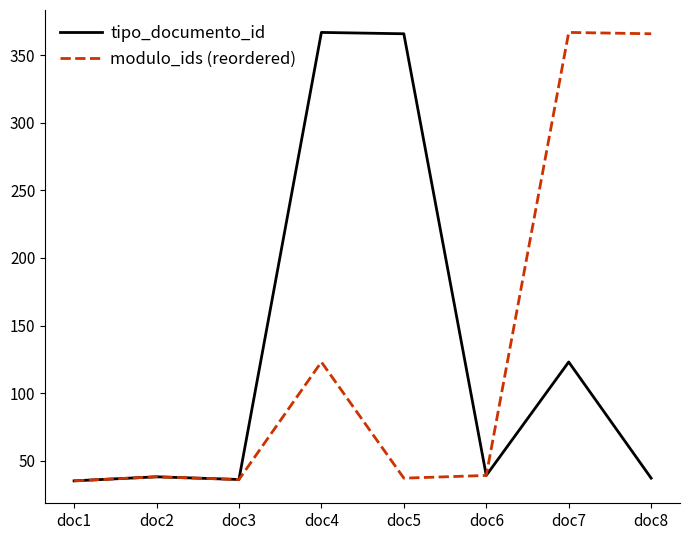

What is the average value of the tipo_documento_id series?

130